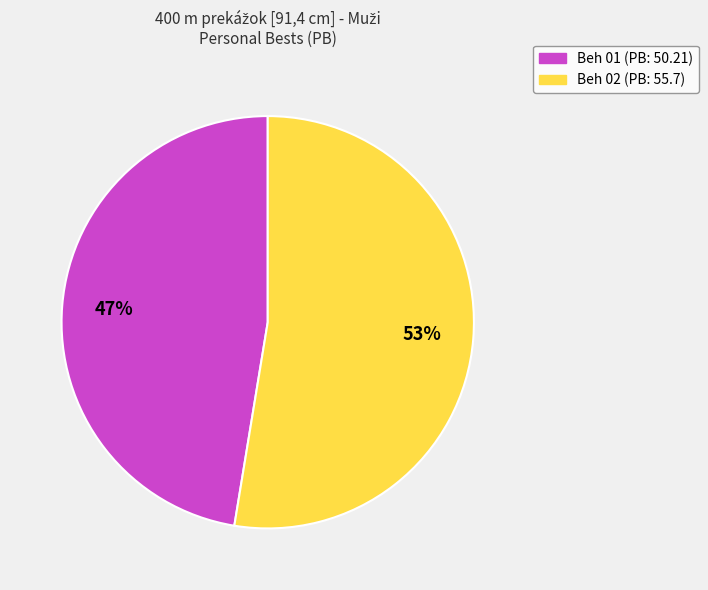

How many segments does this pie chart have?

2